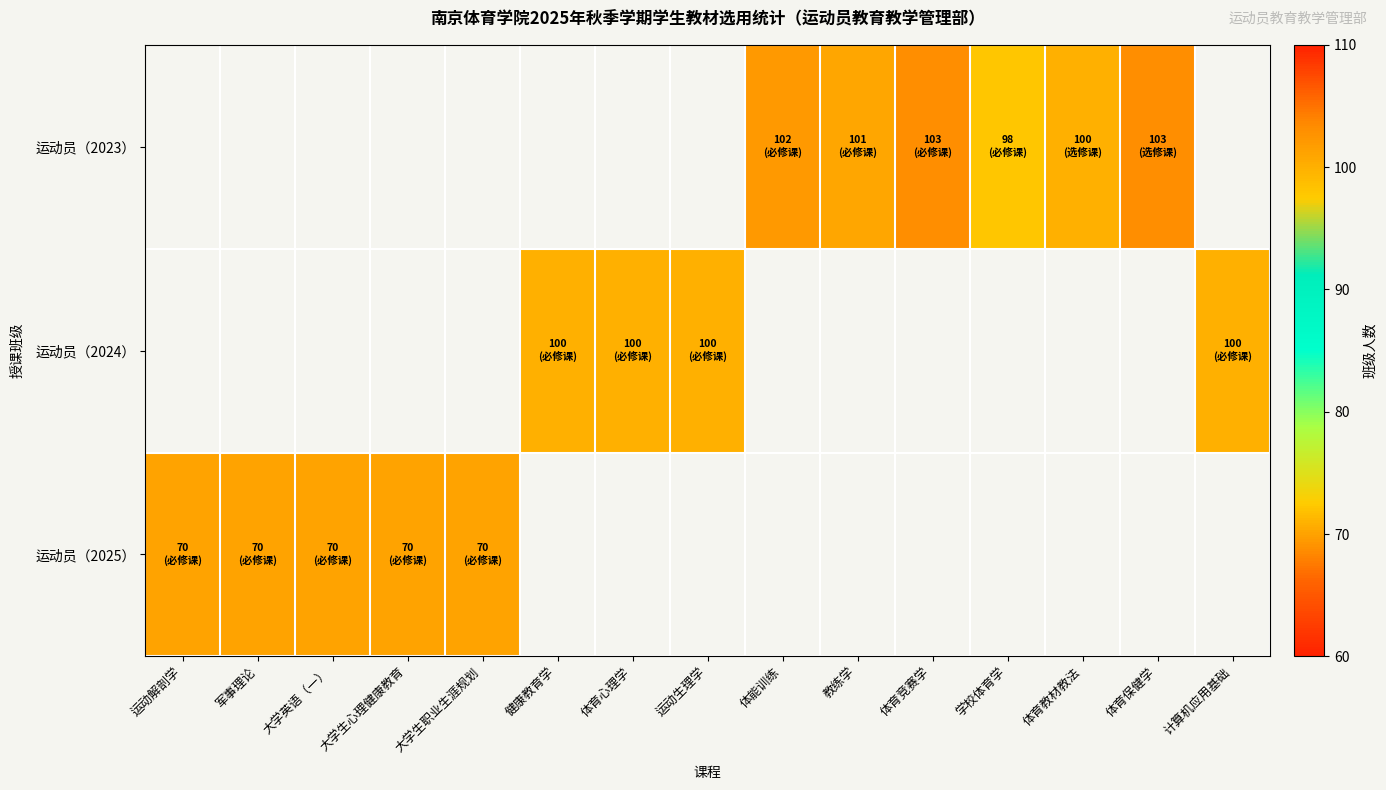

True or false: 运动员（2025） has a value of 41.4 at 大学生职业生涯规划.

False